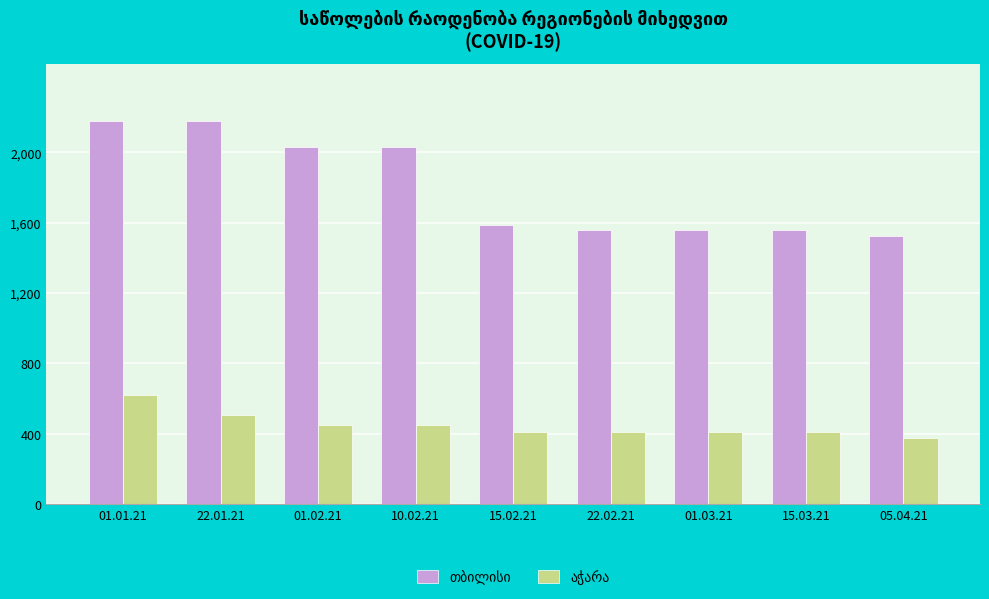

What position from the right is 01.03.21?

3